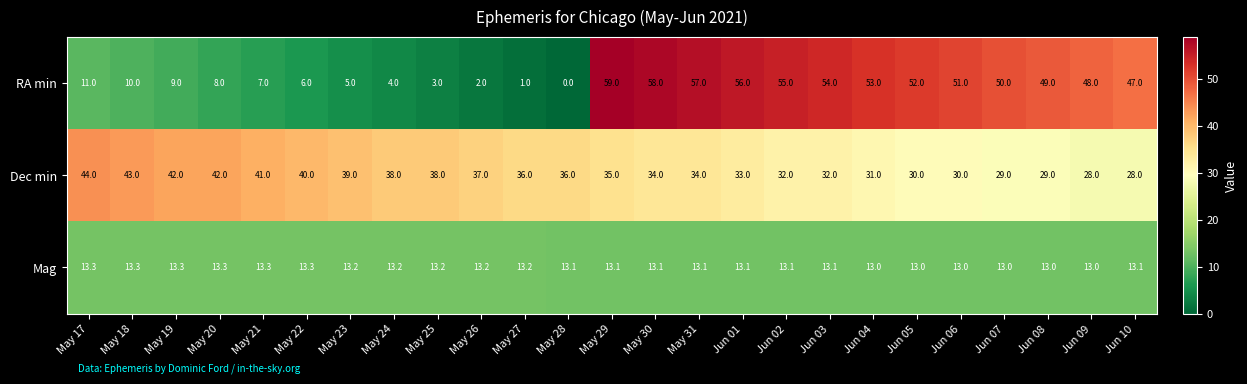

Rank the series by their maximum value, from lowest to highest.

Mag, Dec min, RA min